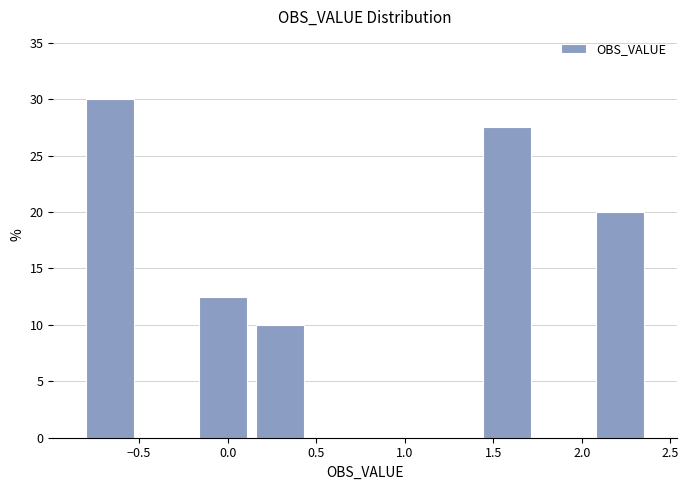

How tall is the bar that spans 1.40 to 1.75 on the x-axis? Neither the bar edges nor the heights are printed on the chart, so give them approximately, as read against the axes.

27.5